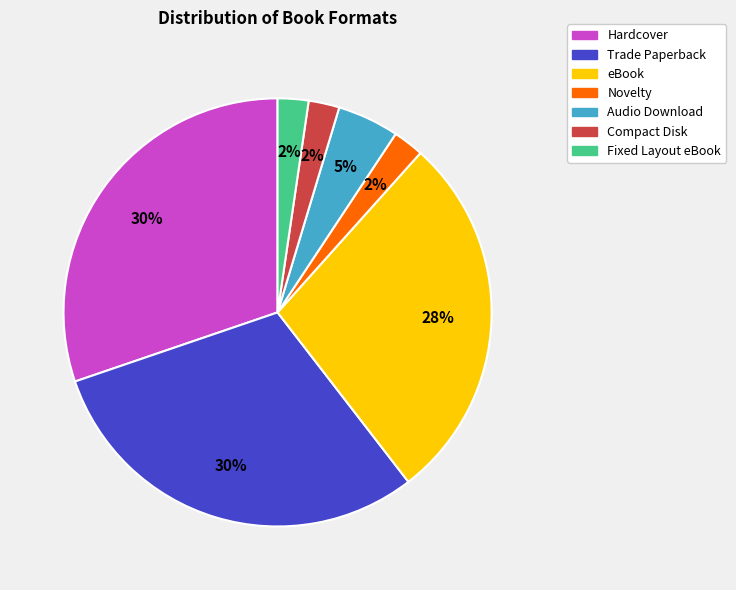

To the nearest percent, what is the average slice percentage?

14%